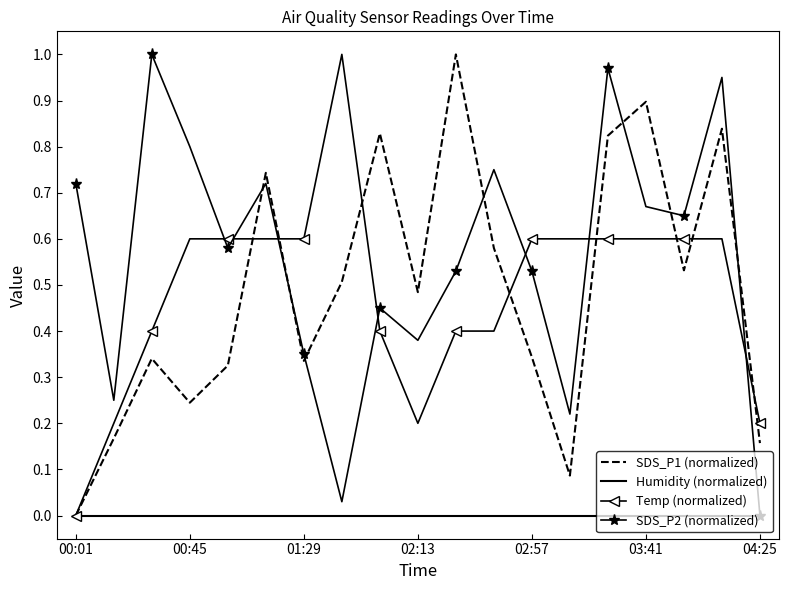

What are all the series names shown in the legend?

SDS_P1 (normalized), Humidity (normalized), Temp (normalized), SDS_P2 (normalized)